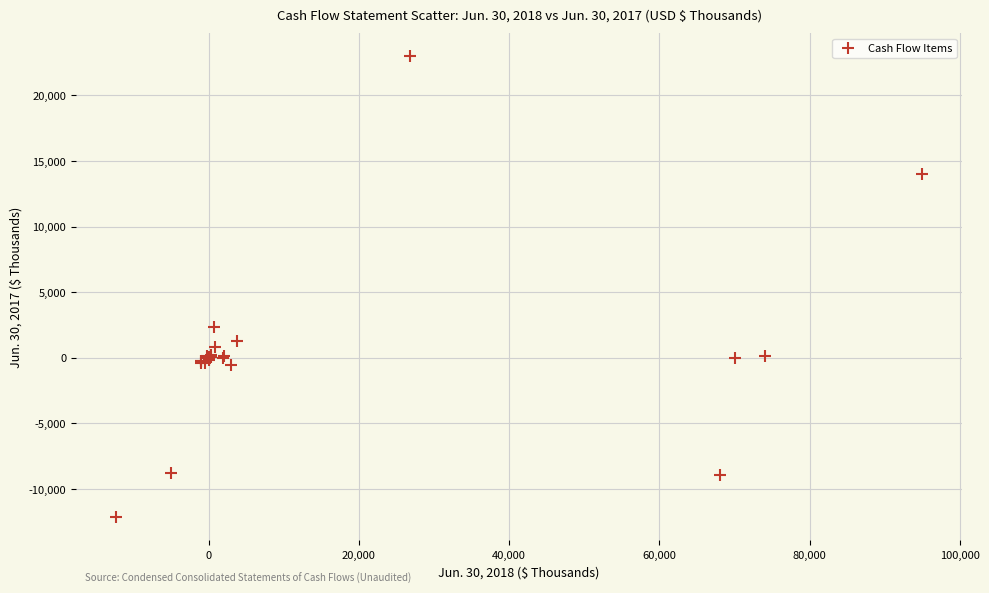

What Y value in the scatter plot is closest to 5406?

2364